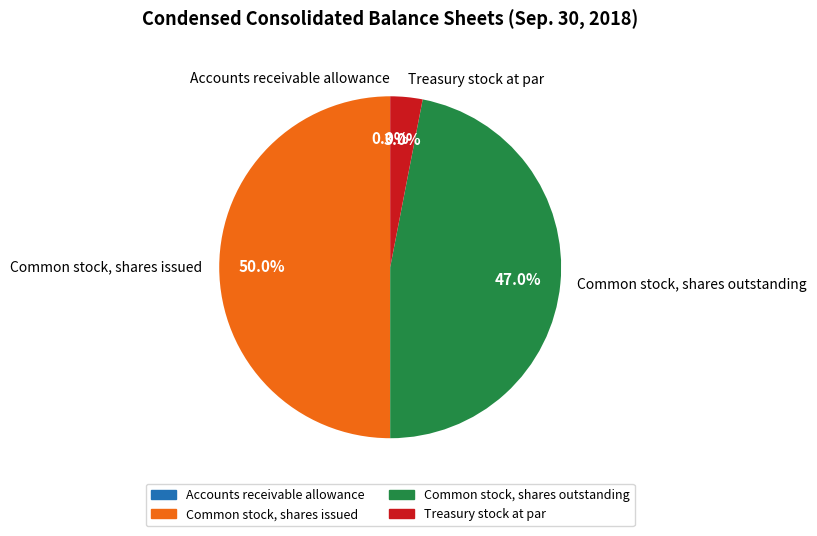

Approximately how many times larger is the value at Common stock, shares issued compared to Common stock, shares outstanding?

1.1